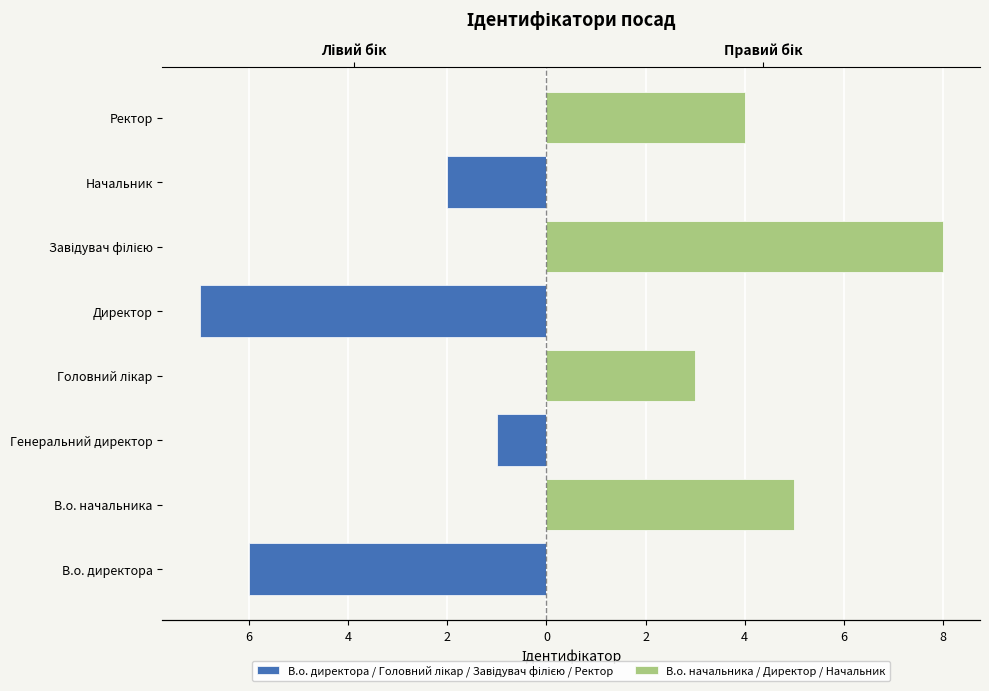

What is the difference between the maximum and minimum values in the В.о. директора / Головний лікар / Завідувач філією / Ректор series?

7